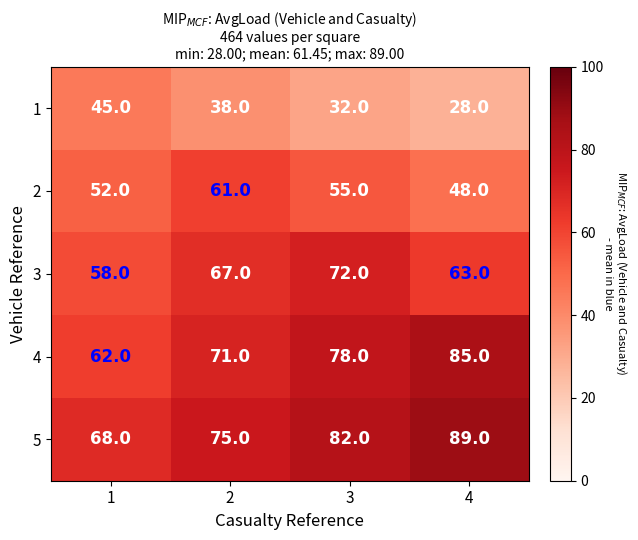

What is the difference between the maximum and minimum values in the 1 series?

17